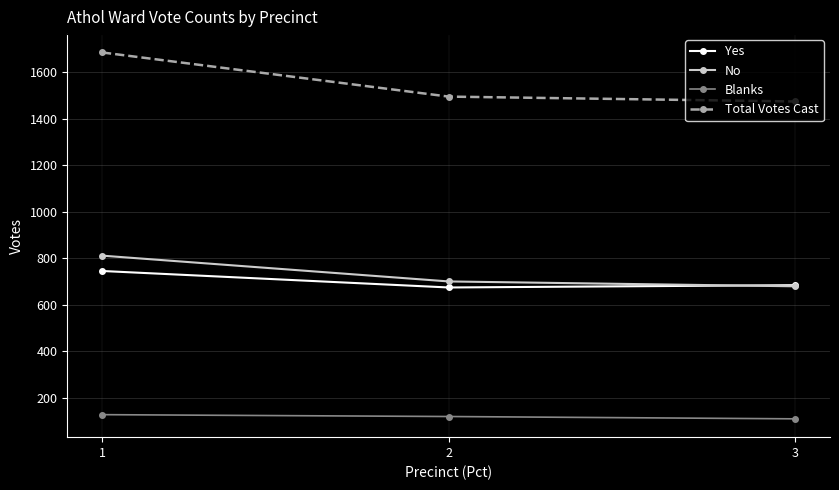

At which category is the sum across all series the highest?

1